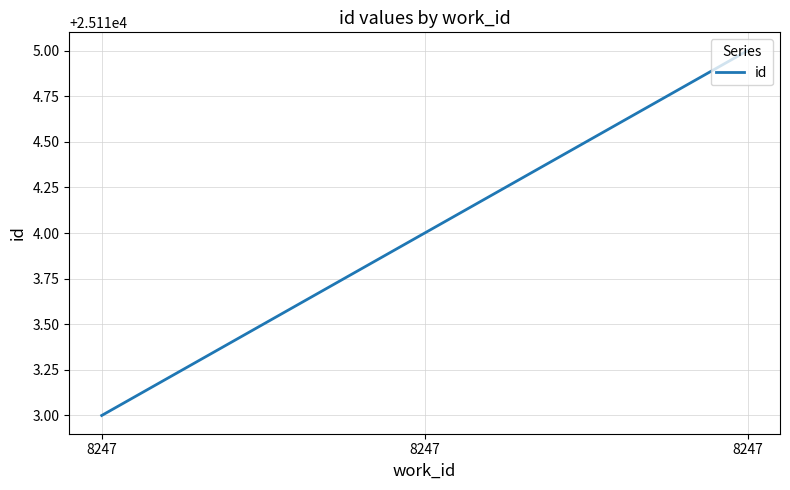

Which has a higher value, 8247 or 8247?

8247